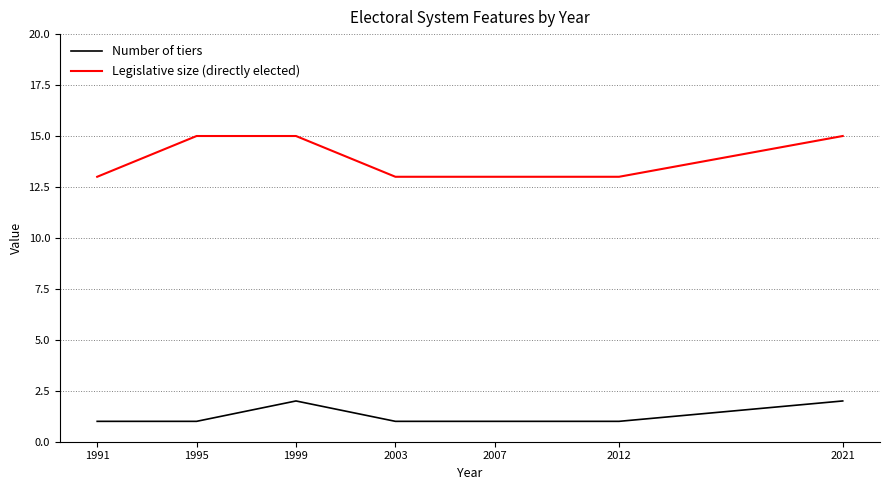

Is the value of Number of tiers at 2003 greater than the value of Legislative size (directly elected) at 2003?

No